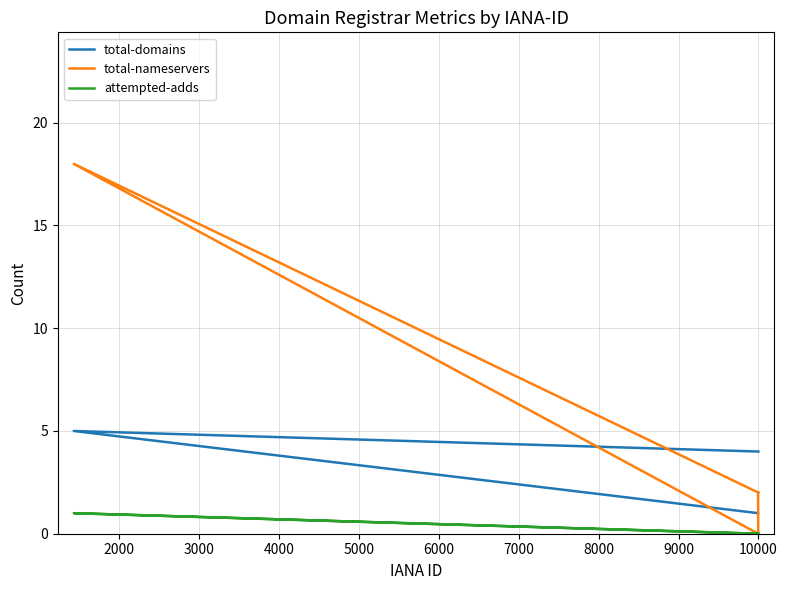

How many categories are shown in the chart?

4